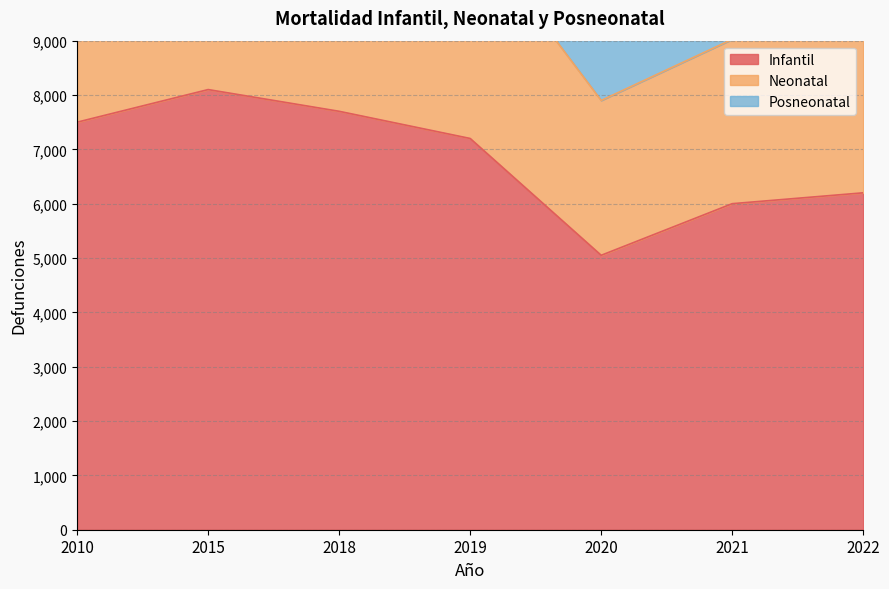

Count the number of data series in this chart.

3